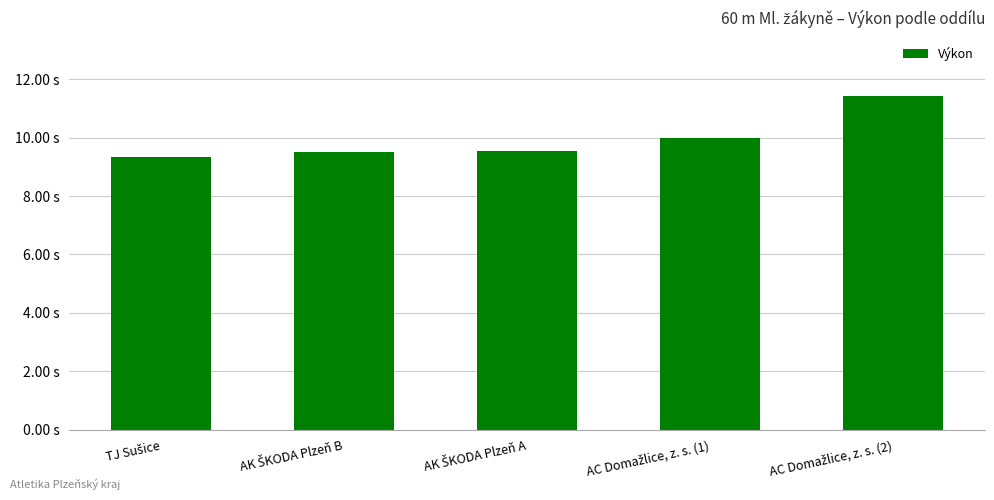

The chart shows a value of 9.3 at TJ Sušice. True or false?

True